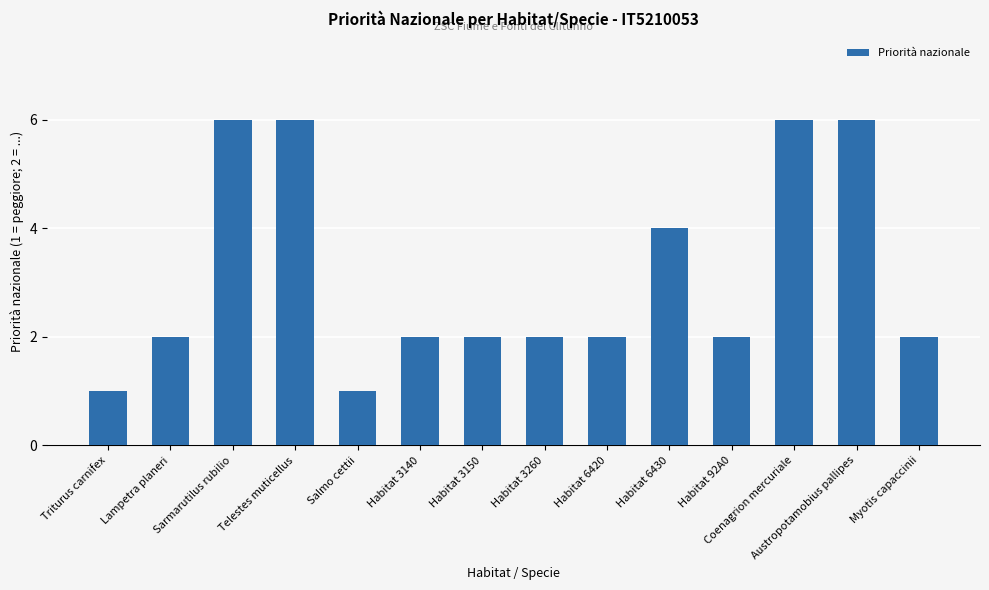

What is the greatest value displayed?

6